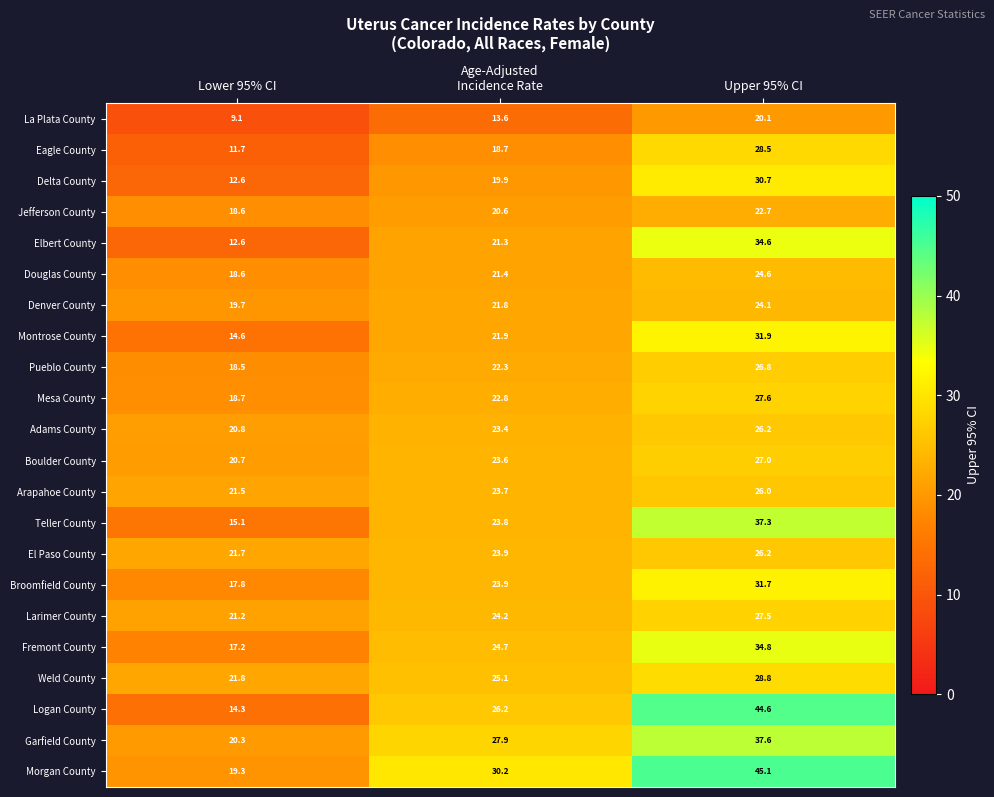

The Montrose County series shows 21.0 at Lower 95% CI. True or false?

False